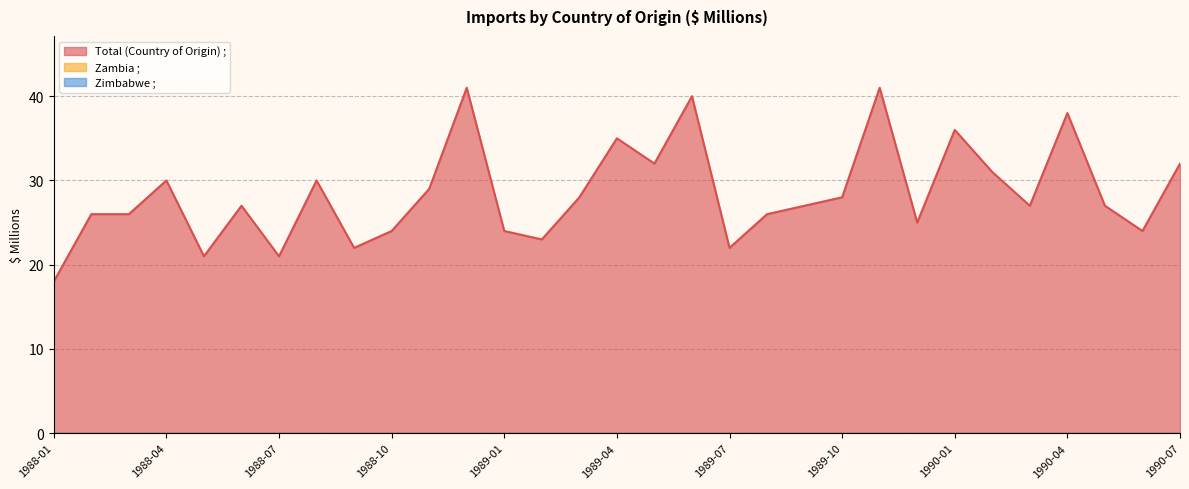

What is the sum of the Total (Country of Origin) ; values at 1990-06 and 1988-12?

65